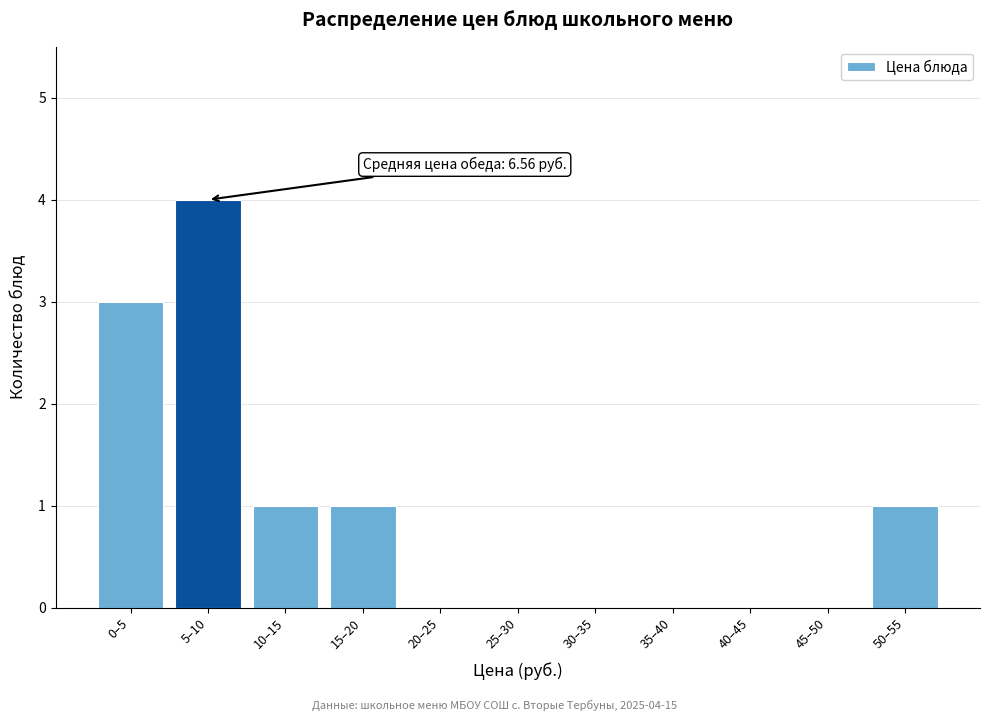

Reading right to left, list all the values displayed in this chart.

50–55=1	45–50=0	40–45=0	35–40=0	30–35=0	25–30=0	20–25=0	15–20=1	10–15=1	5–10=4	0–5=3